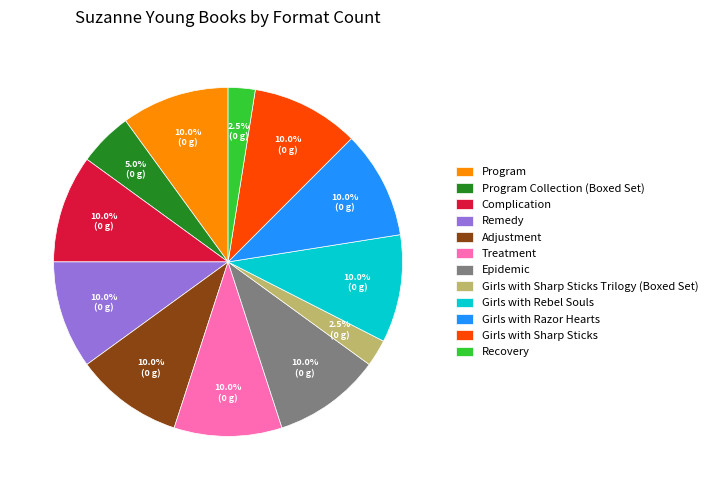

Is it true that Adjustment is 15% of the pie?

False